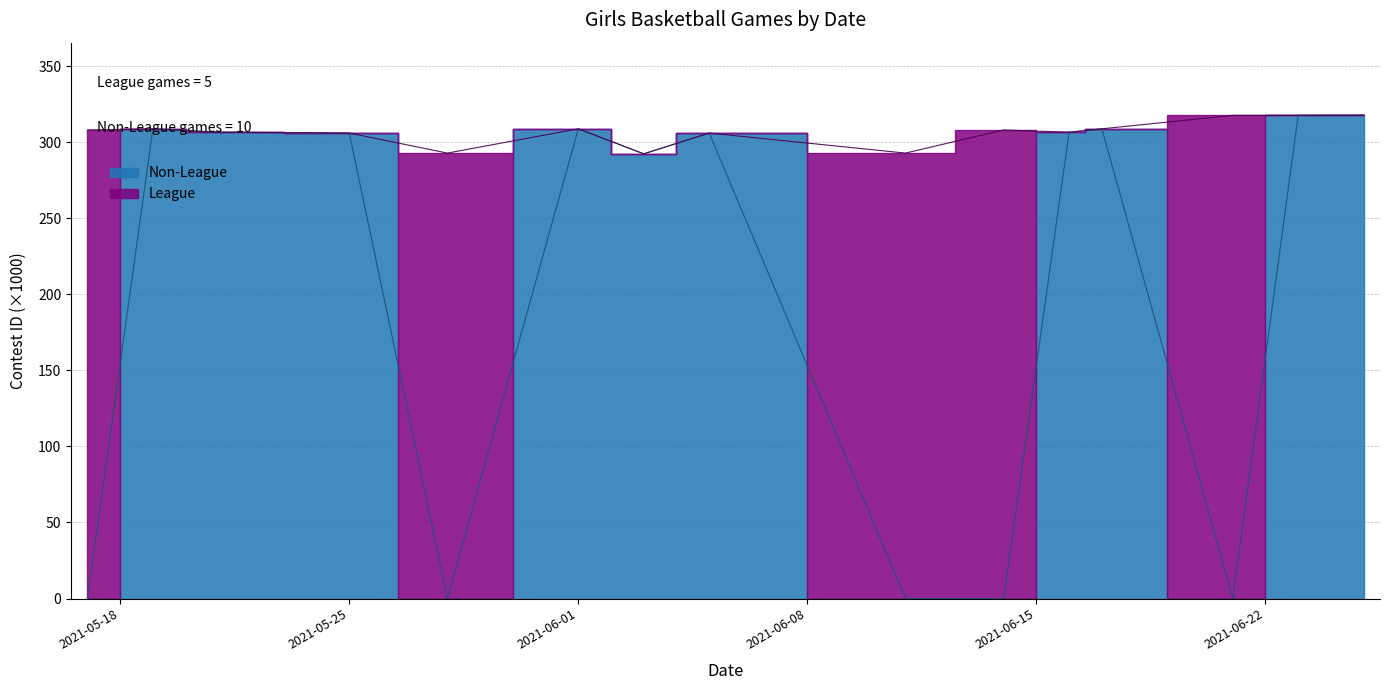

Where is the first local maximum?

2021-05-25